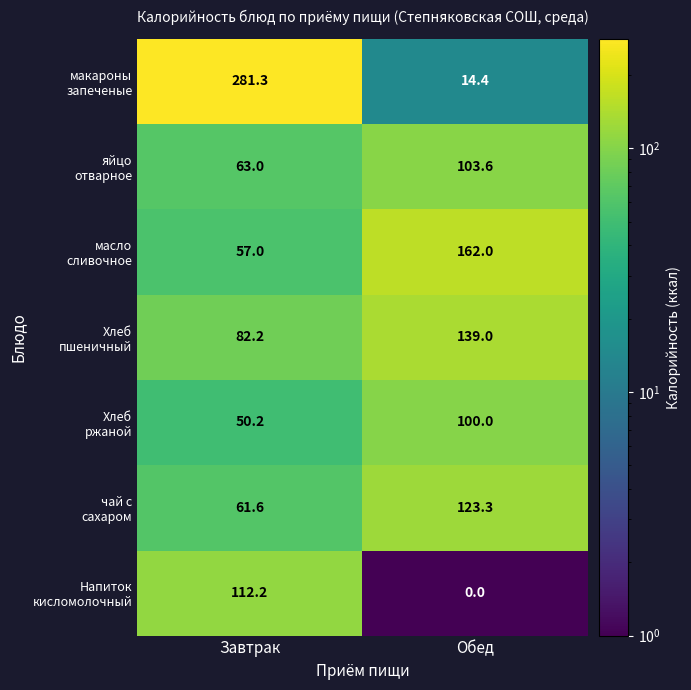

At which category is the sum across all series the highest?

Завтрак